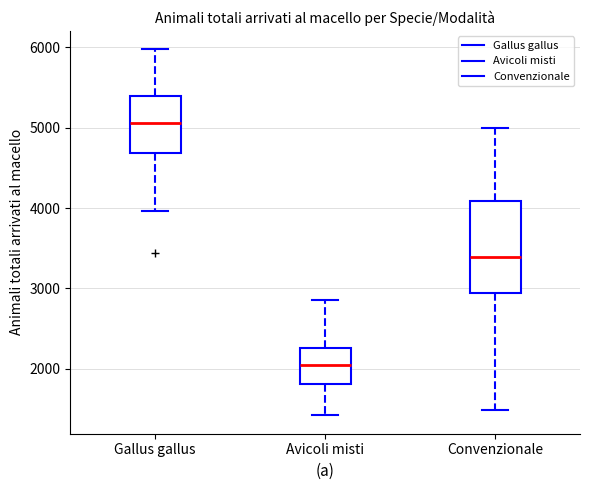

Which box's median line is the highest?

Gallus gallus